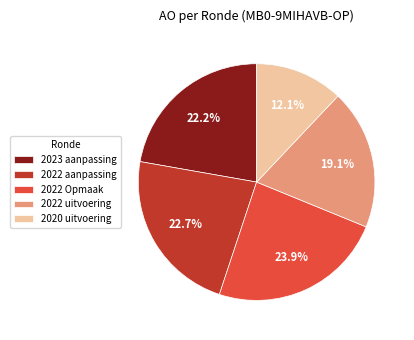

The 2023 aanpassing slice represents 22% of the pie. True or false?

True